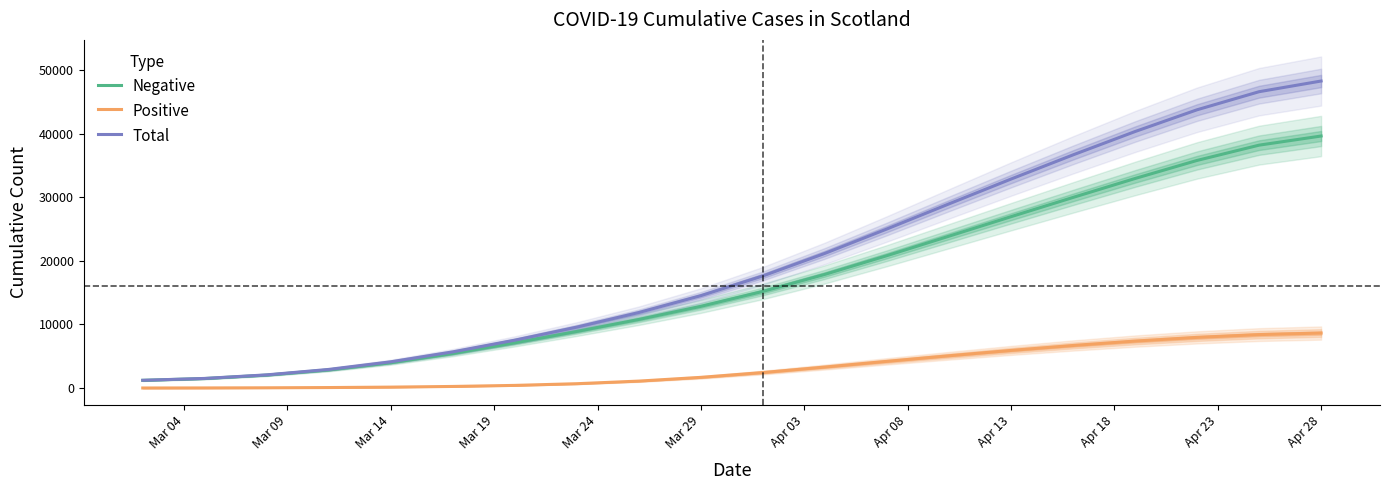

What is the label of the 5th point from the left?

Mar 14